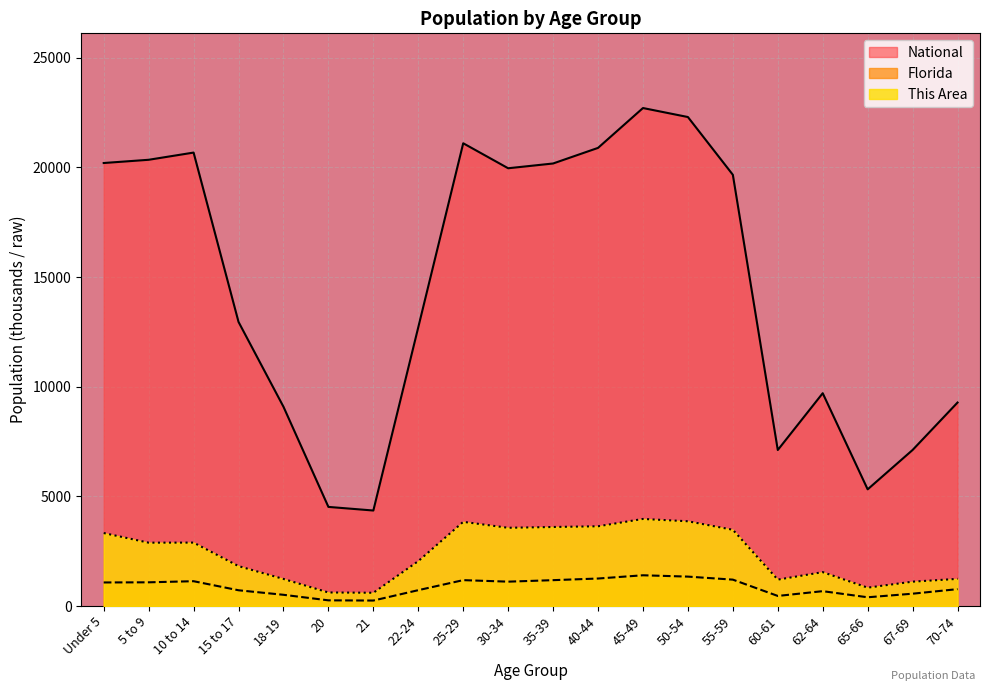

What is the sum of the National values at 67-69 and 5 to 9?

27464.0